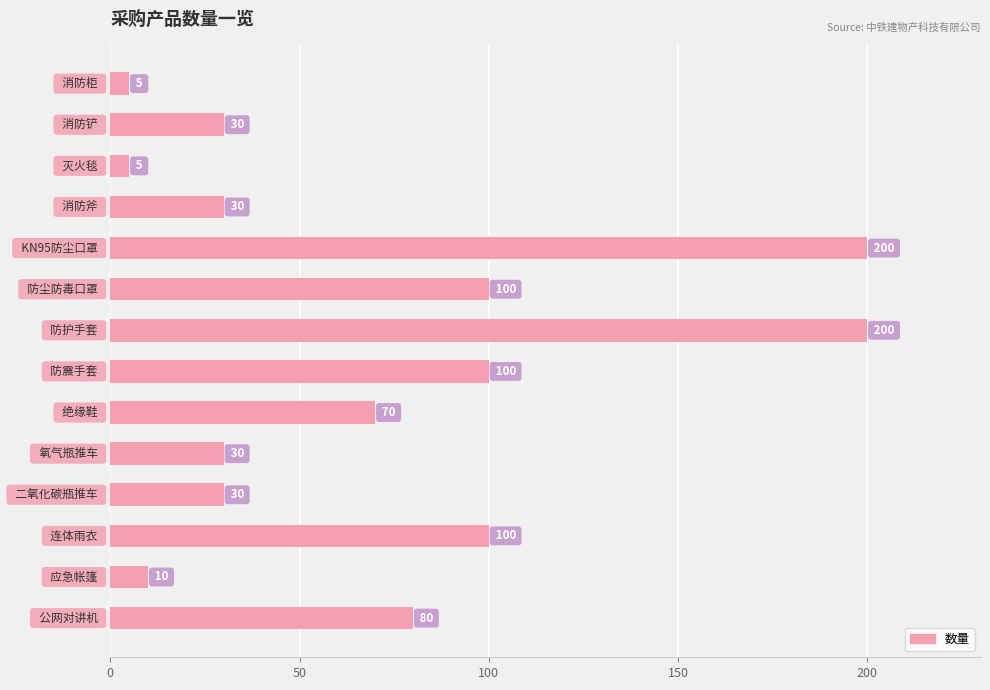

How many categories are shown in the chart?

14